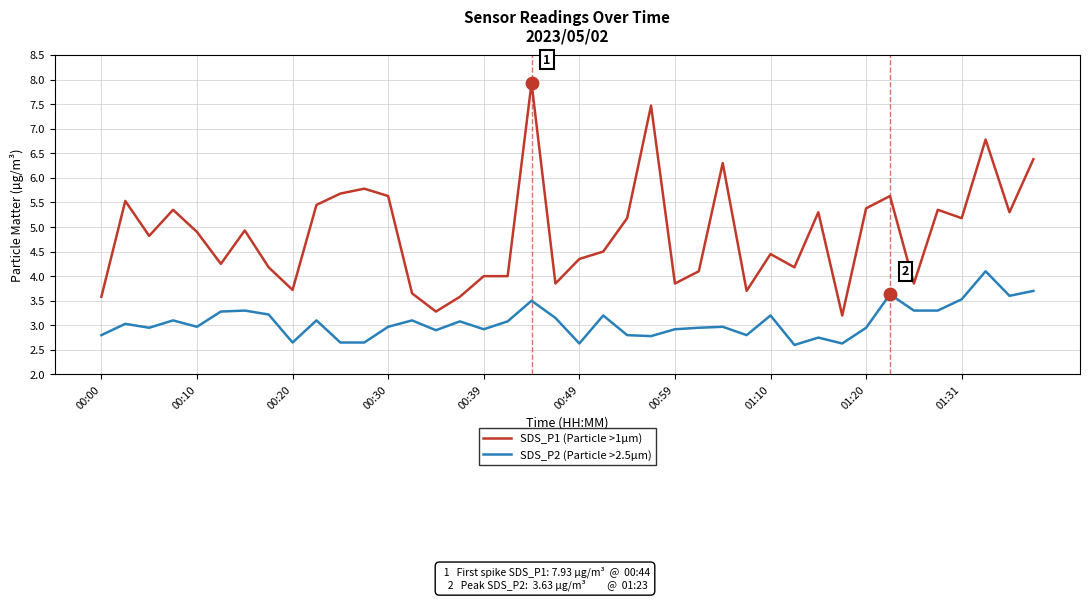

Which series has the widest spread of values?

SDS_P1 (Particle >1µm)